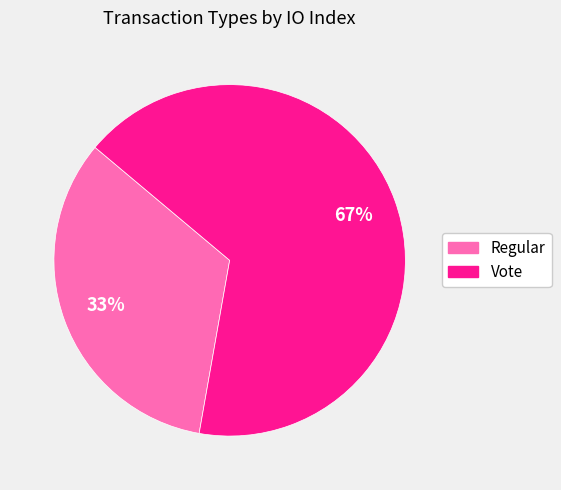

Is the sum of Regular and Vote greater than half?

Yes